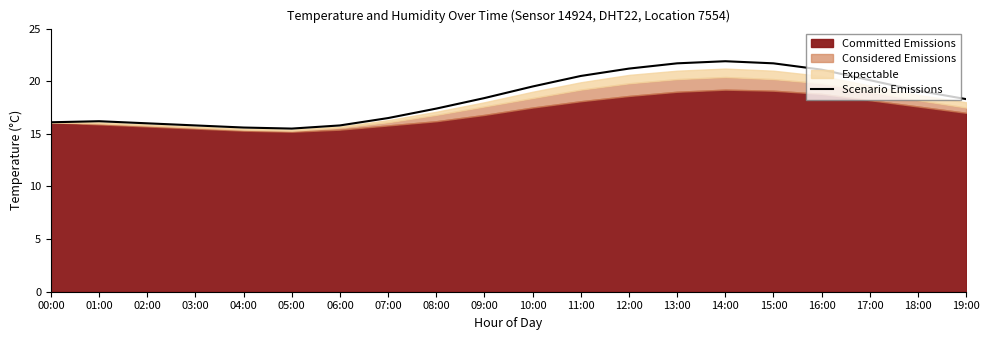

Reading right to left, extract all data points from this chart.

18.3	19.1	20.1	21.1	21.7	21.9	21.7	21.2	20.5	19.5	18.4	17.4	16.5	15.8	15.5	15.6	15.8	16.0	16.2	16.1